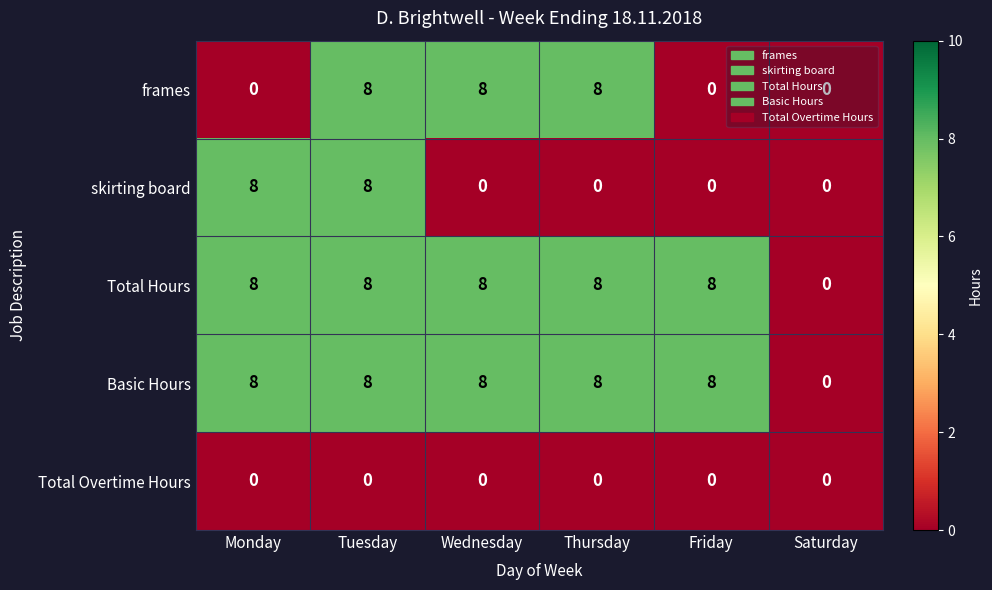

What is the average value of the Basic Hours series?

7